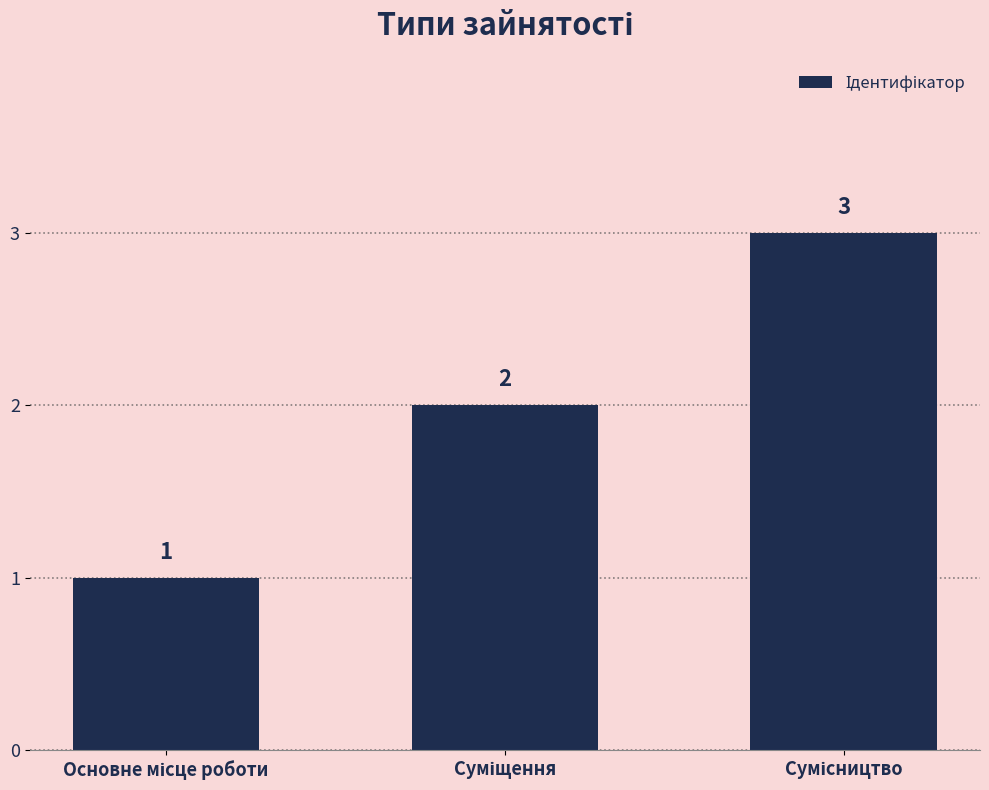

How many values are below 2?

1